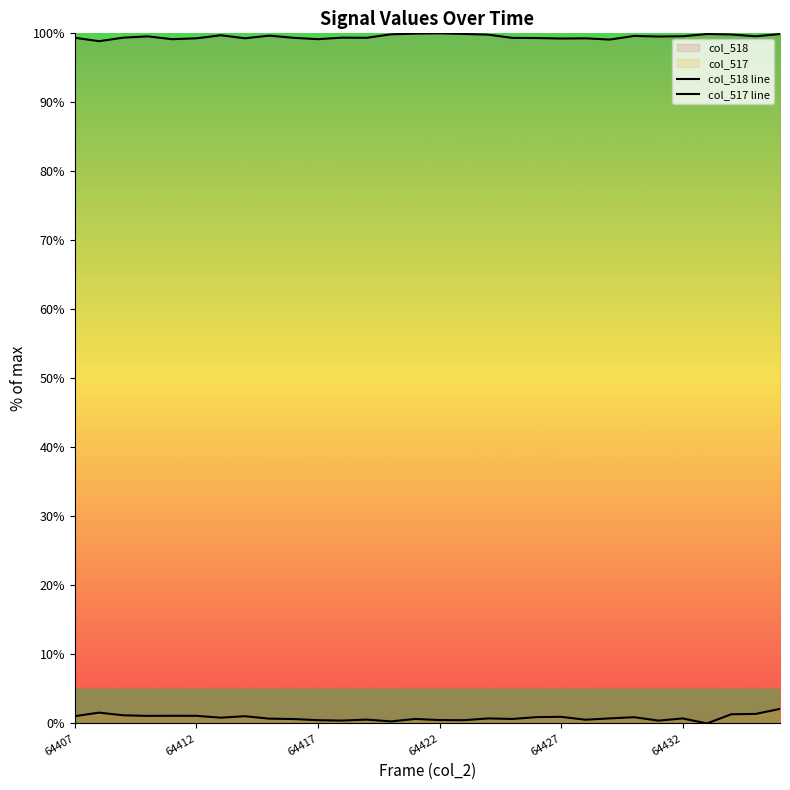

Does the chart have visible grid lines?

No